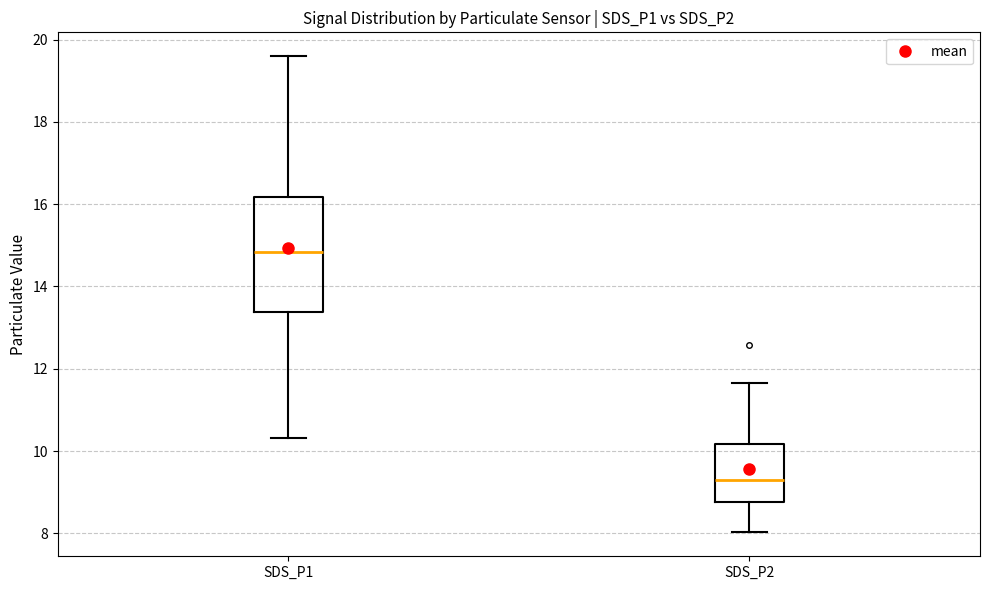

Reading left to right, read every box against the y-axis: the position of its median line, the range the box covers, and the ends of its whiskers. The values are not printed on the chart, so give them approximately, as read against the axis.

SDS_P1: median 14.8, box 13.4 to 16.2, whiskers 10.4 to 19.6
SDS_P2: median 9.2, box 8.8 to 10.2, whiskers 8.0 to 11.6